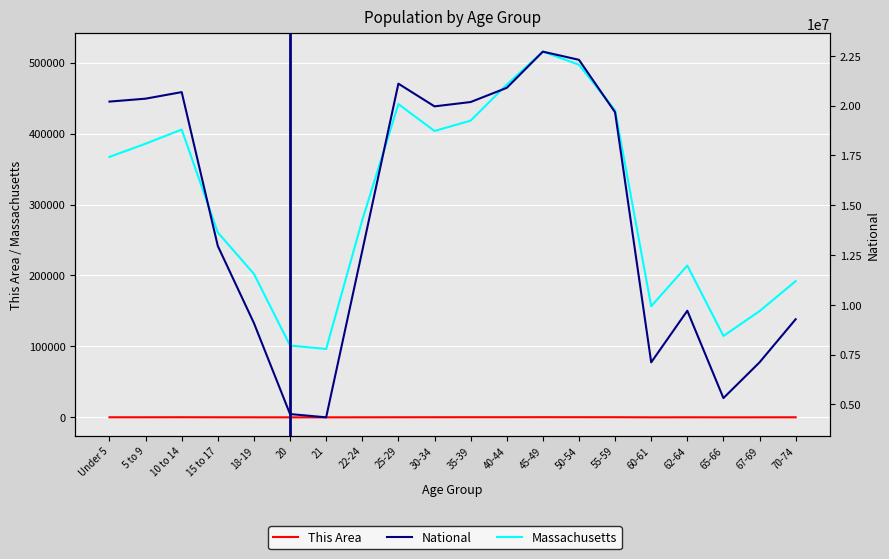

Between Under 5 and 35-39, which series saw the biggest shift?

Massachusetts